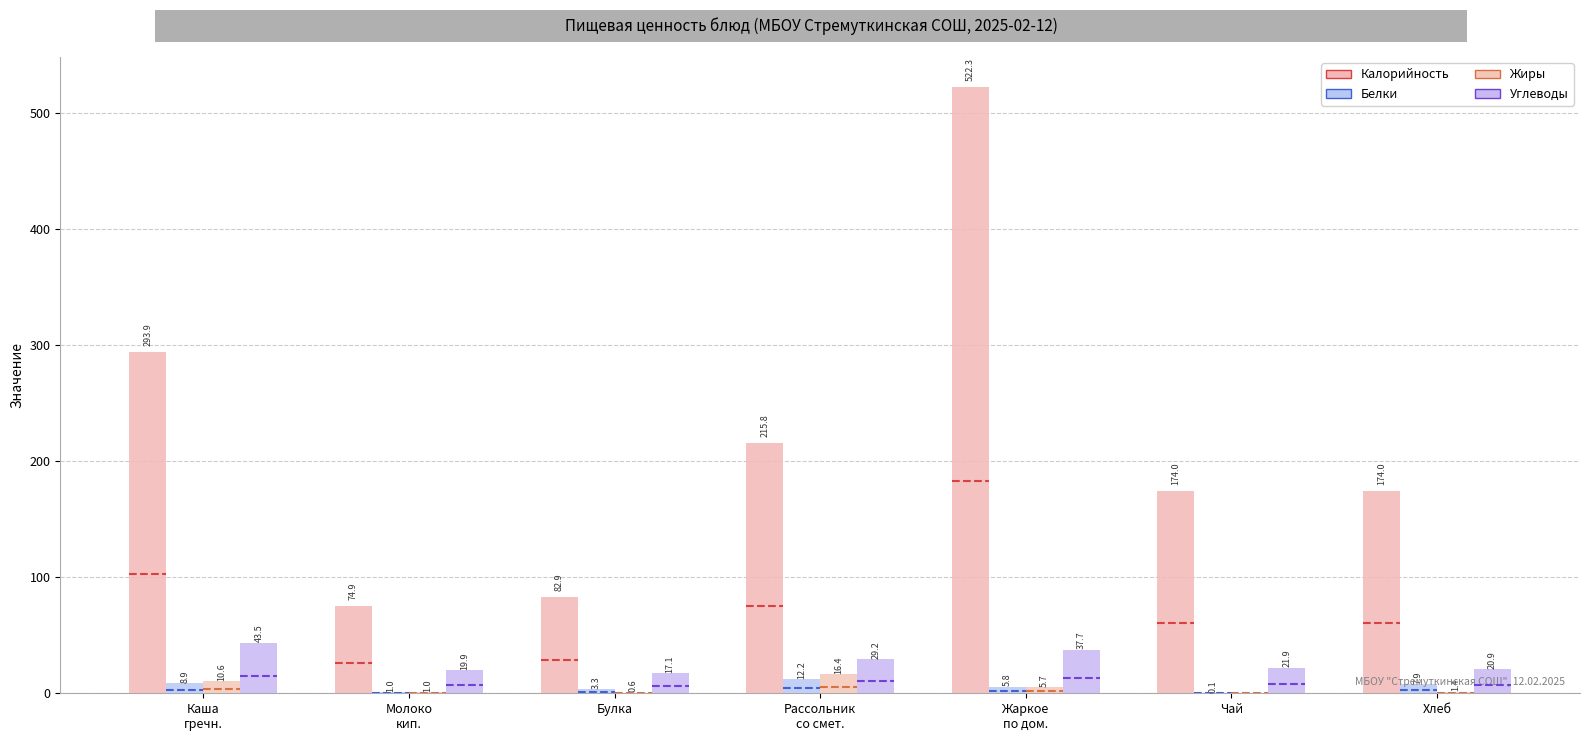

What is the spread (max minus min) of values at Чай?

174.0